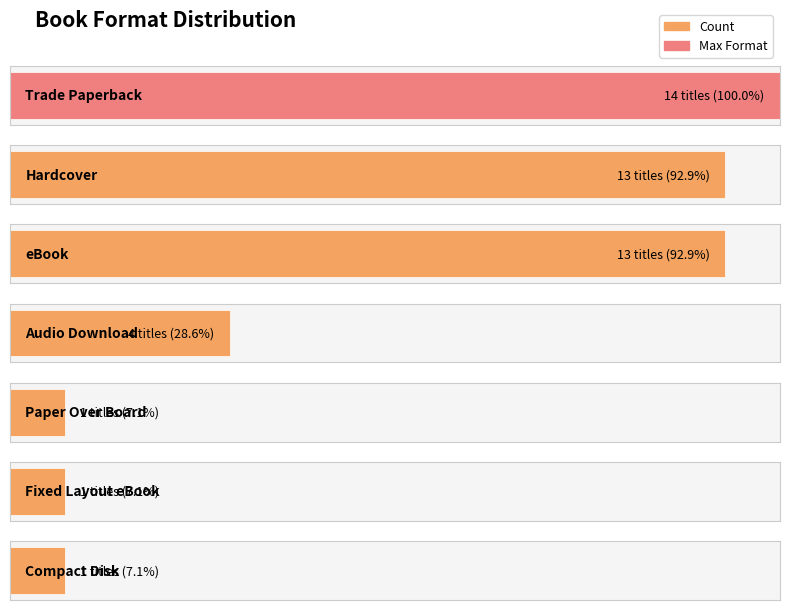

What is the label of the 5th bar from the right?

Trade Paperback